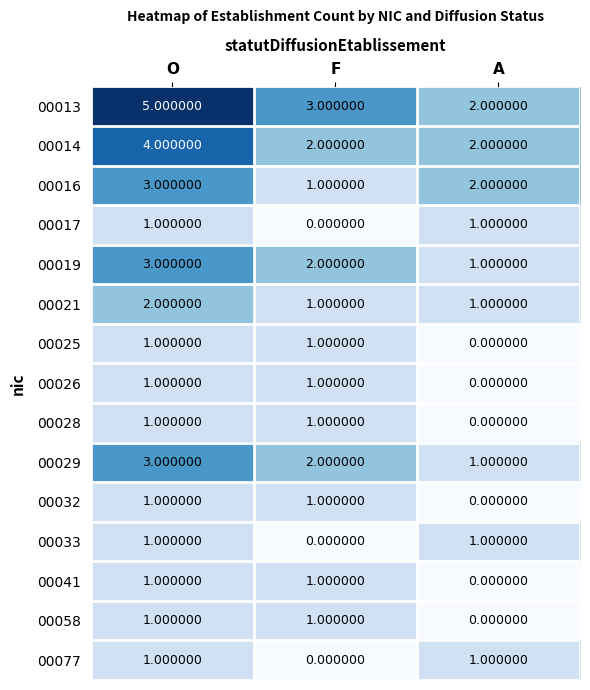

What is the sum of all 00016 values?

6